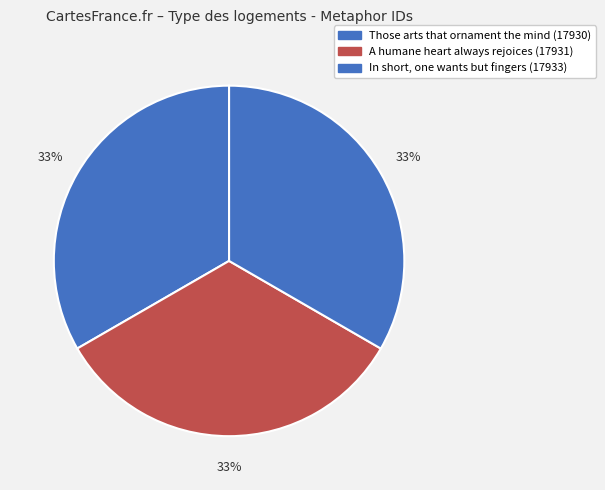

Combined, do Those arts that ornament the mind and In short, one wants but fingers account for over 50%?

Yes